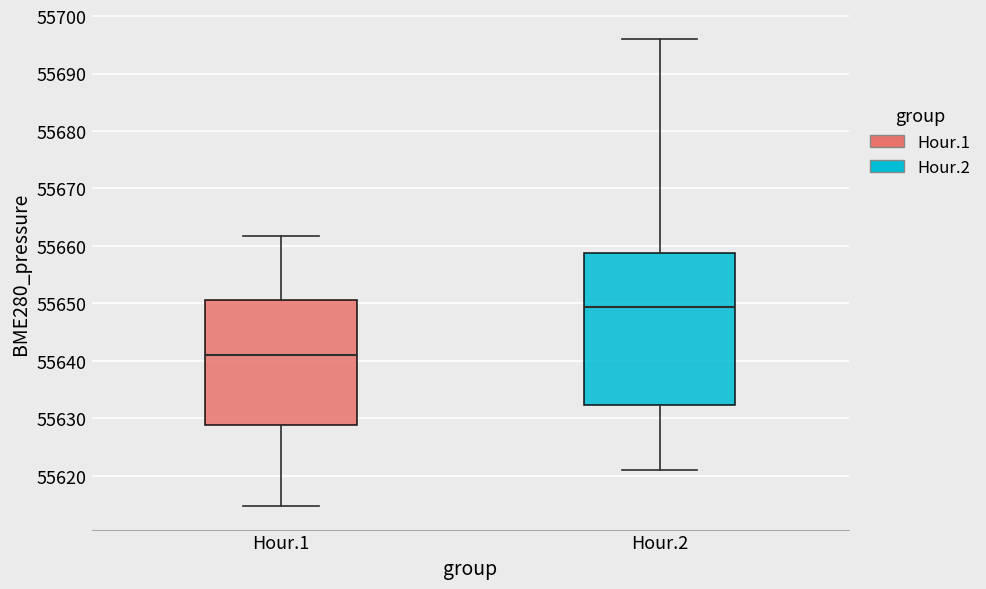

Reading left to right, transcribe this box plot: for each box, give where its median line is, the range the box spans, and where its two whiskers end, as read against the y-axis. The values are not printed on the chart, so give them approximately, as read against the axis.

Hour.1: median 55641, box 55629 to 55651, whiskers 55615 to 55662
Hour.2: median 55649, box 55632 to 55659, whiskers 55621 to 55696